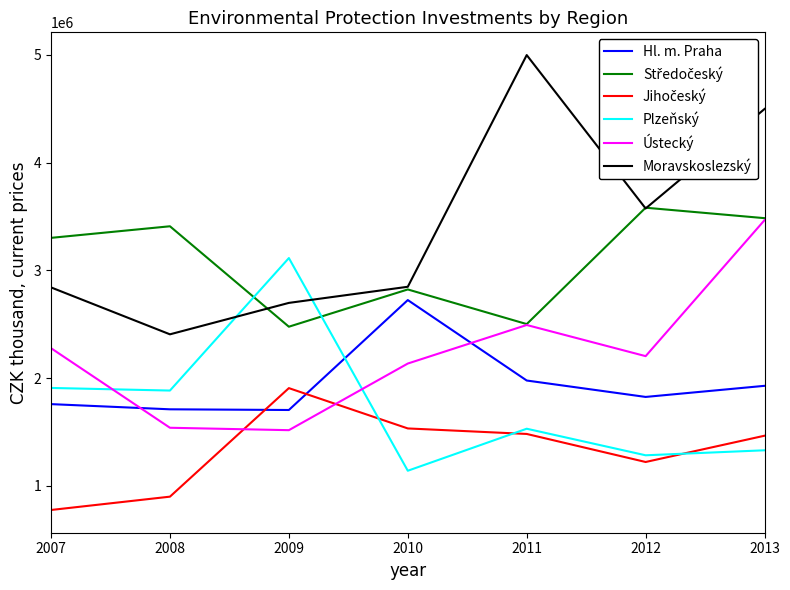

Is this an area chart (filled region under the line)?

No